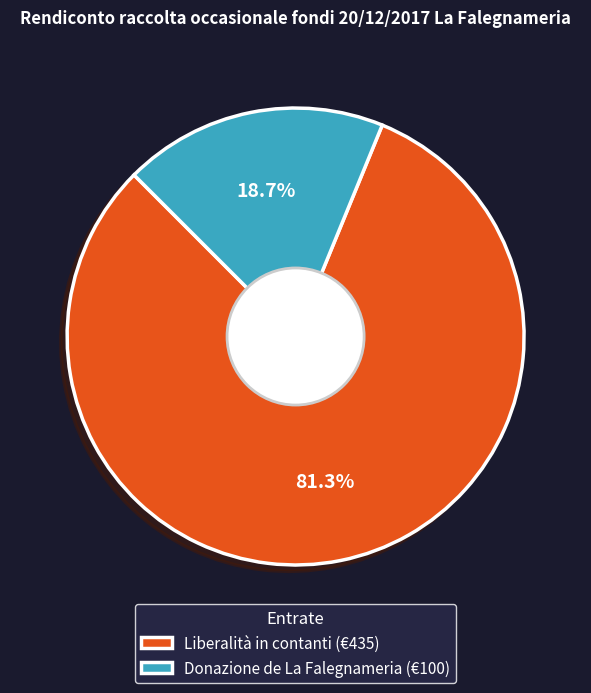

Do Liberalità in contanti and Donazione de La Falegnameria together represent more than half of the pie?

Yes